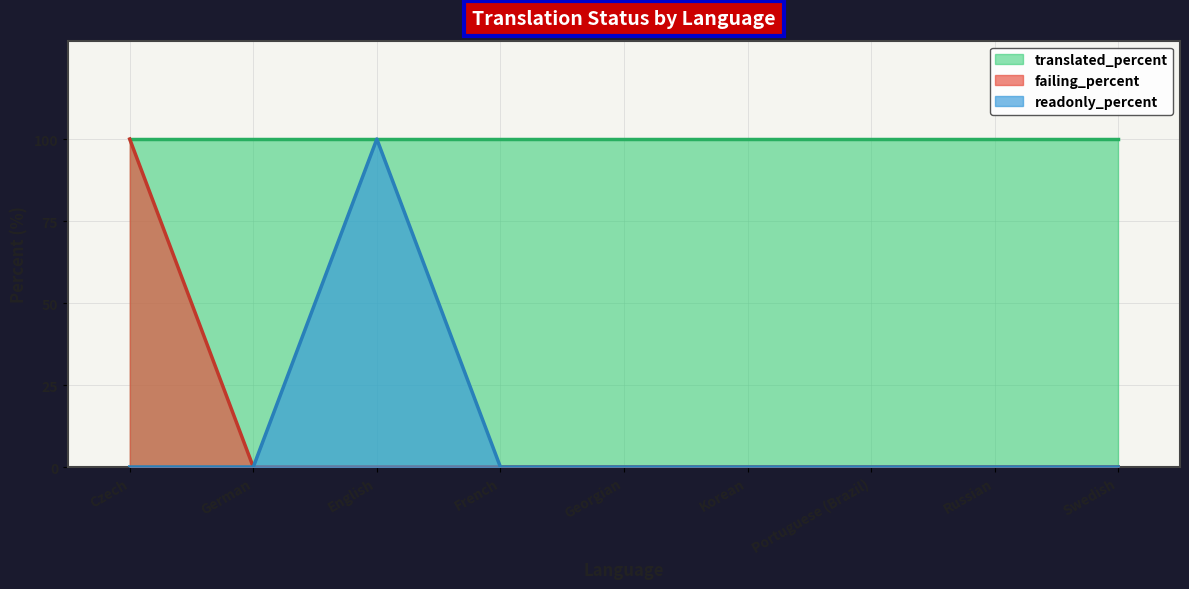

Which series has the largest total across all categories?

translated_percent